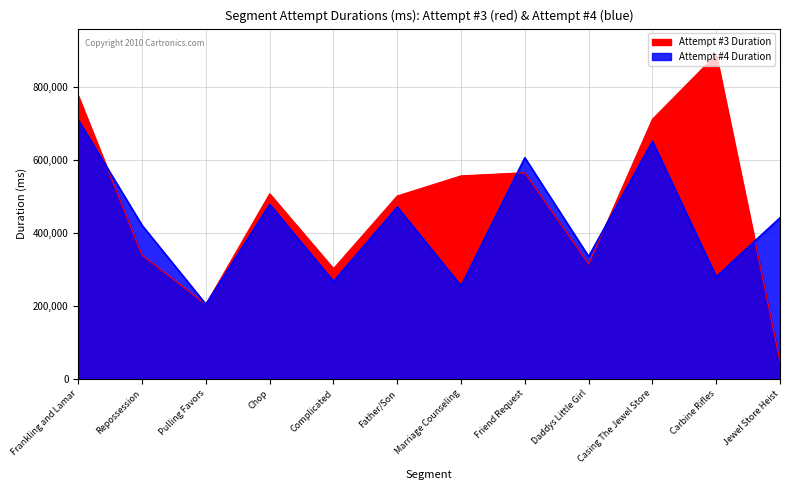

What is the difference between the maximum and minimum values in the Attempt #3 Duration series?

839735